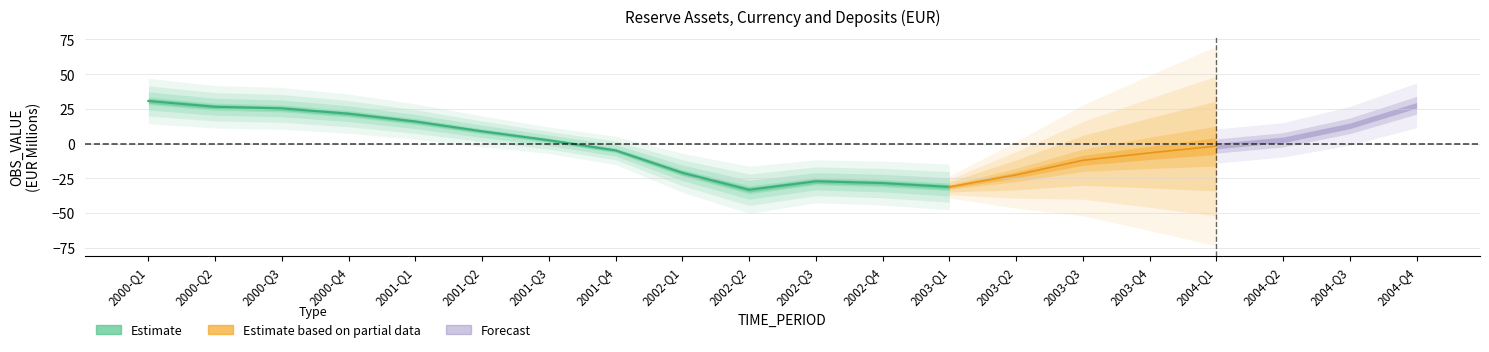

What is the sum of all values?

-16